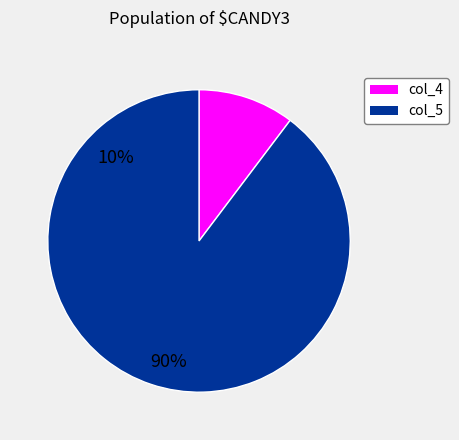

Does any single category account for the majority?

Yes